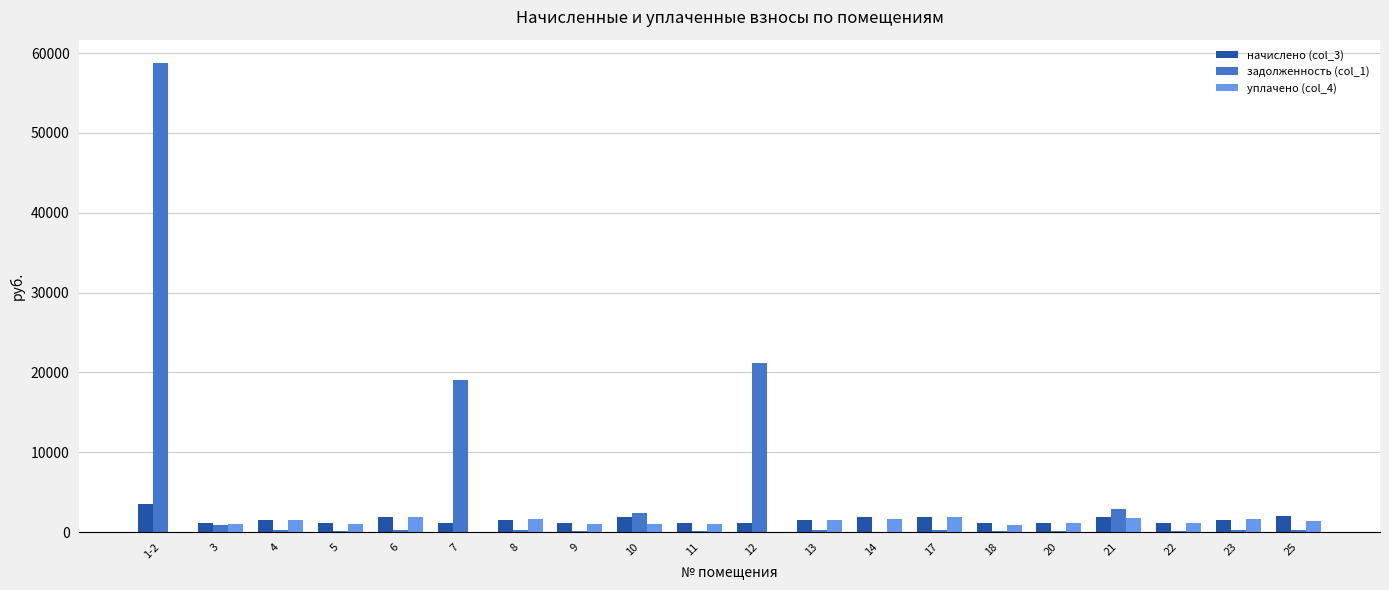

The value of начислено (col_3) at 6 is 1953.3. True or false?

True